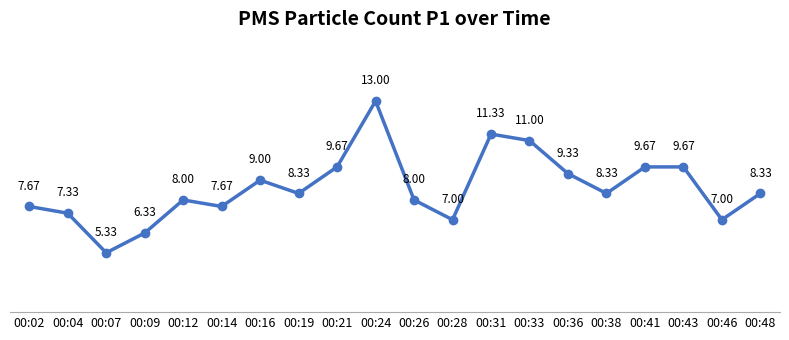

At which category does the data reach its first local peak?

00:12